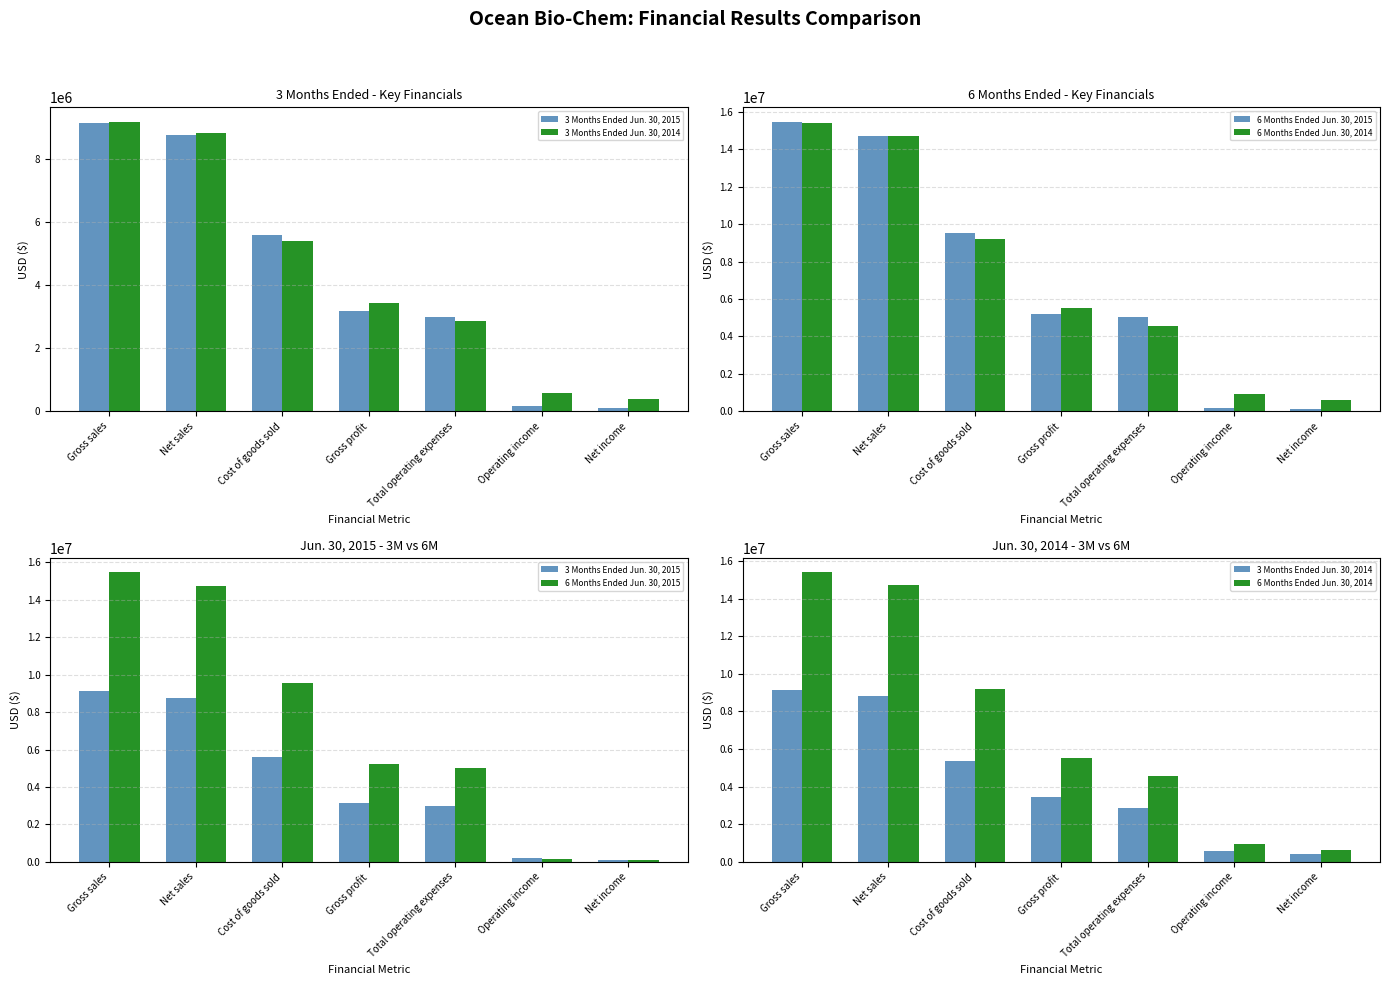

At how many categories does at least one series exceed 3573772?

5